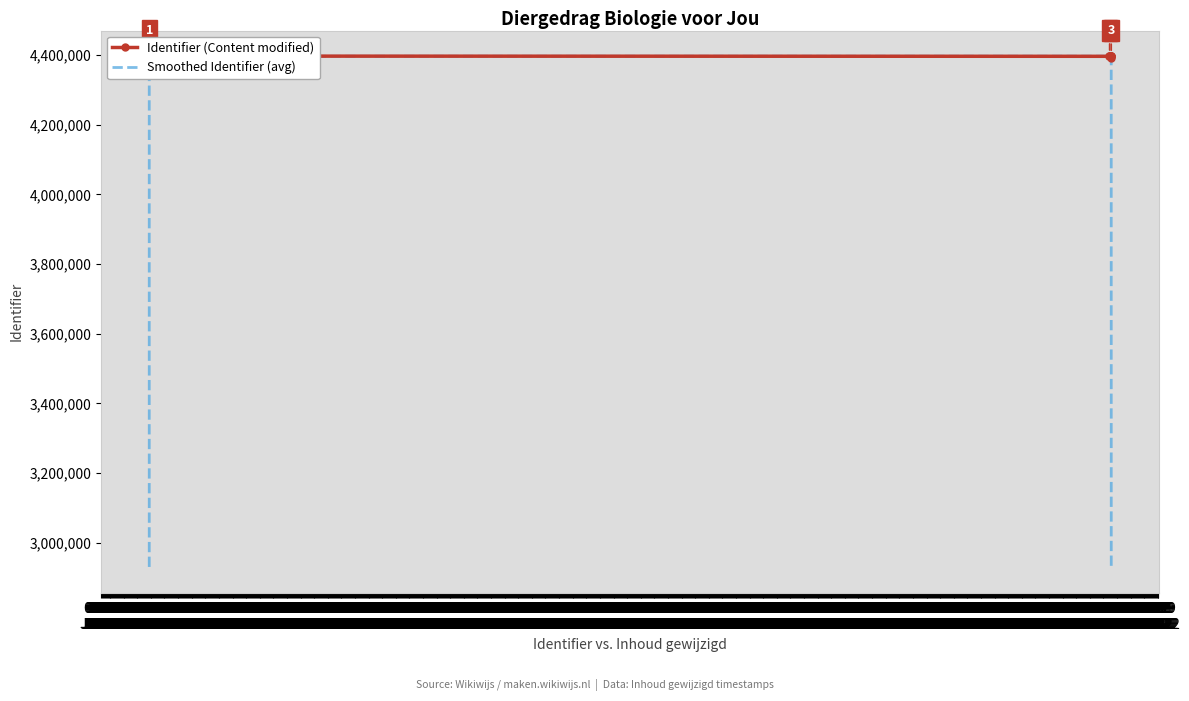

How many interior local valleys does the Smoothed Identifier (avg) series have?

1